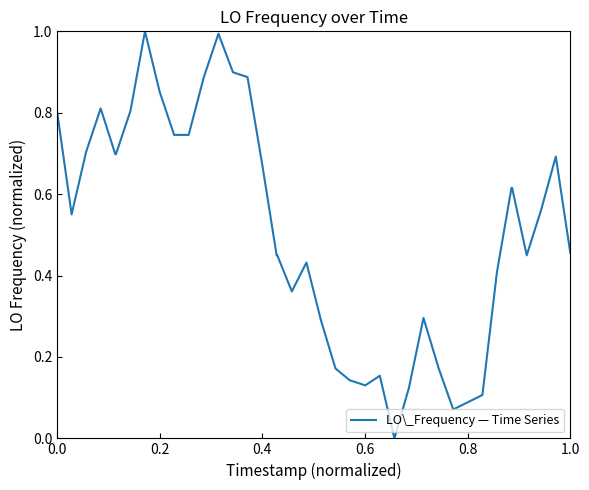

What is the greatest value displayed?

1.0